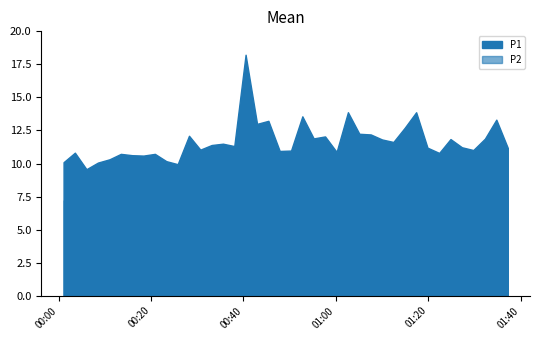

Does the chart have visible grid lines?

No